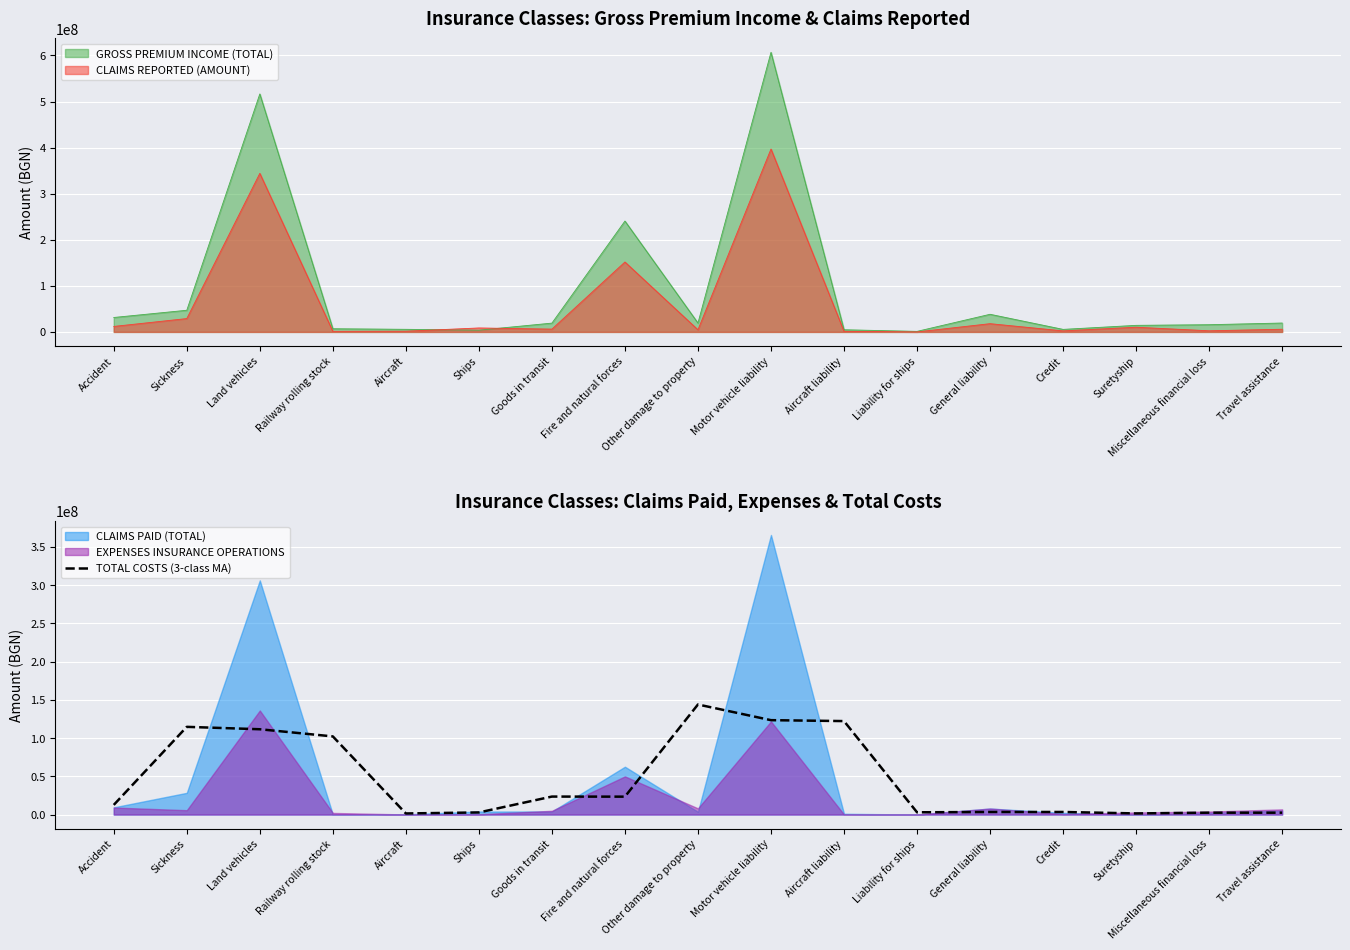

The value at Aircraft is 1440332.5. True or false?

True